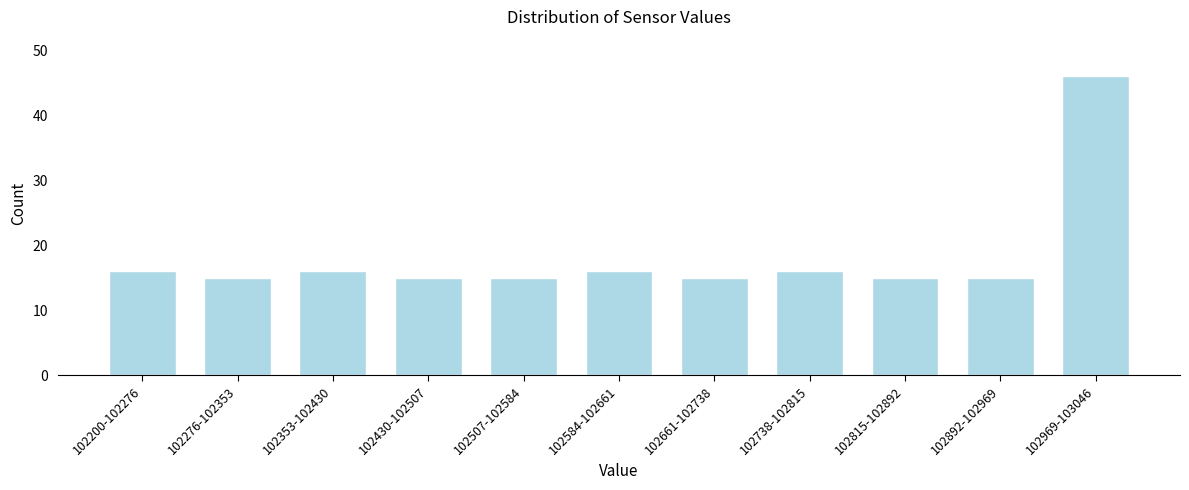

Reading left to right, what are all the values shown in this chart?

16	15	16	15	15	16	15	16	15	15	46